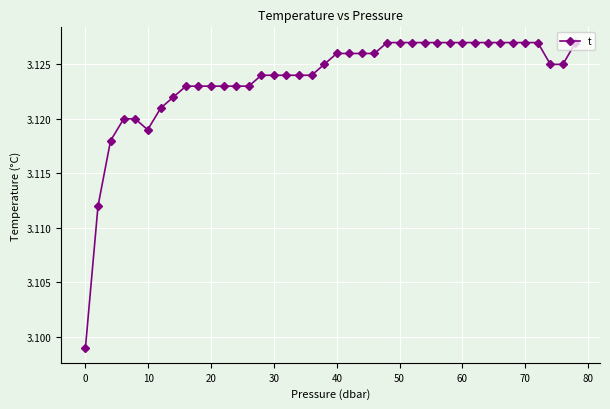

True or false: the data shows 2.0 at 50.

False